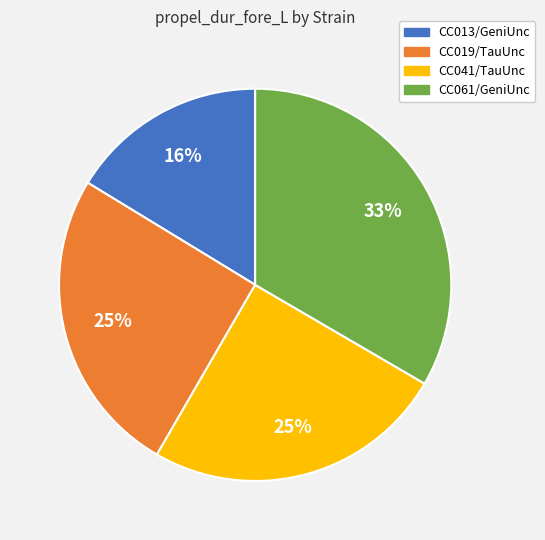

Count the number of slices in the pie.

4